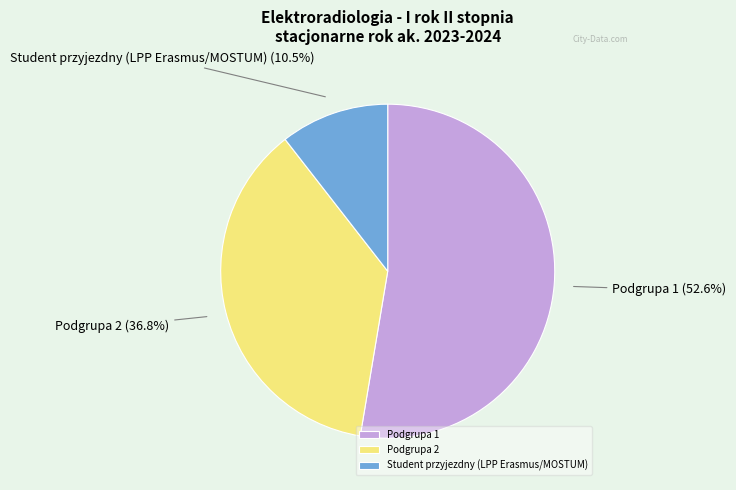

To the nearest percent, what is the average slice percentage?

33%